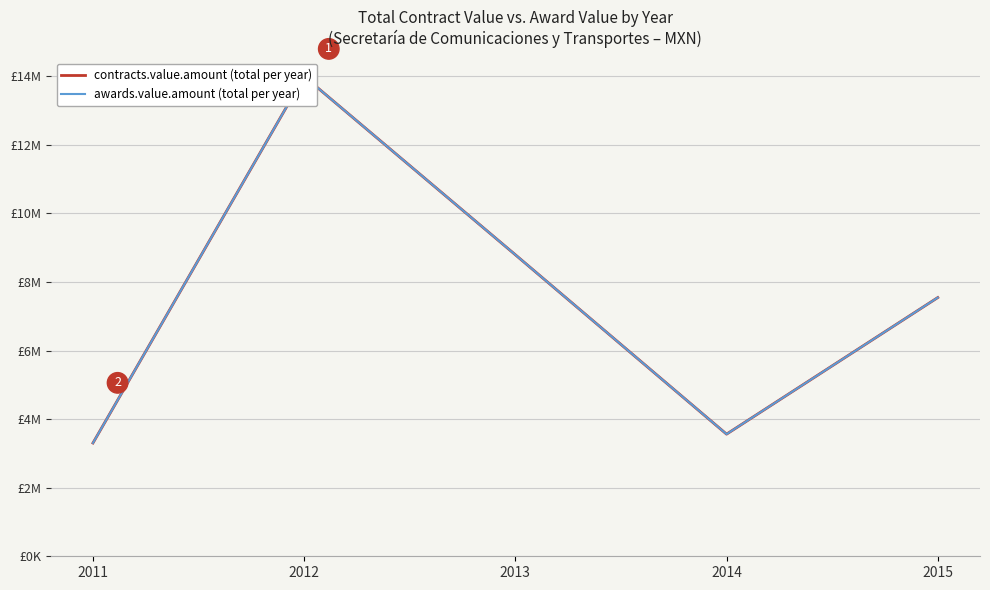

What is the sum of the contracts.value.amount (total per year) values at 2014 and 2012?

17555166.5